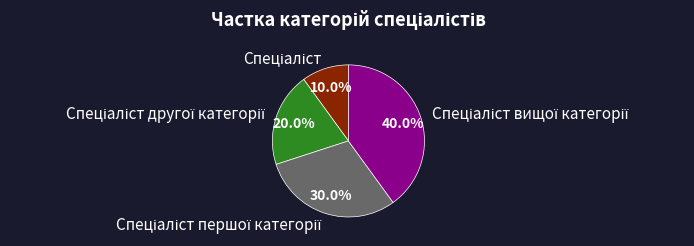

Is there a majority slice in this chart?

No